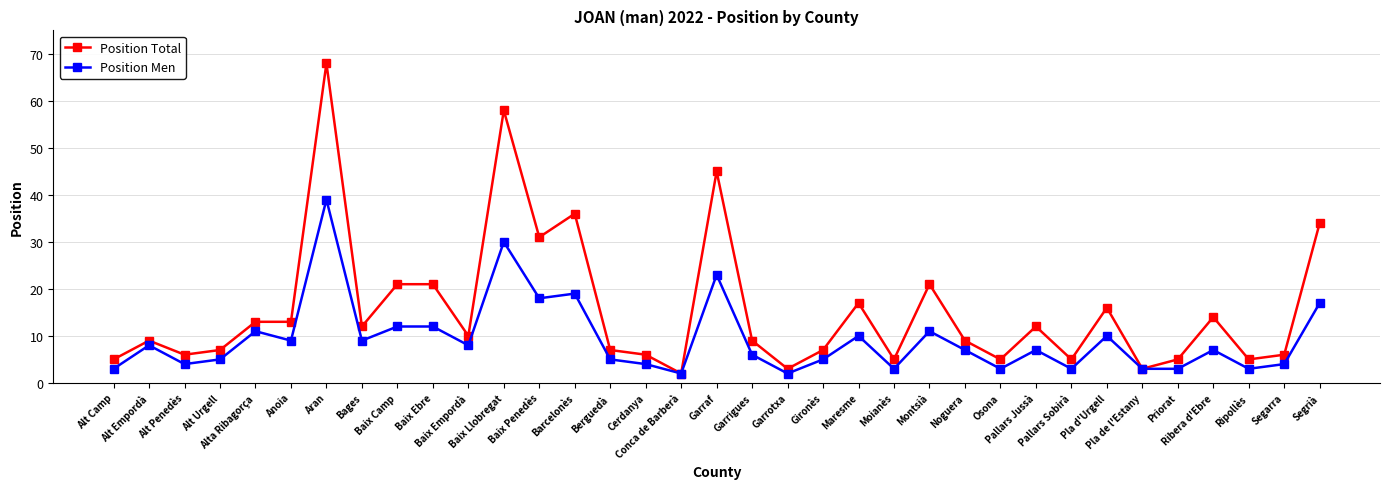

True or false: Position Men has more than 0 points higher than both neighbors.

True